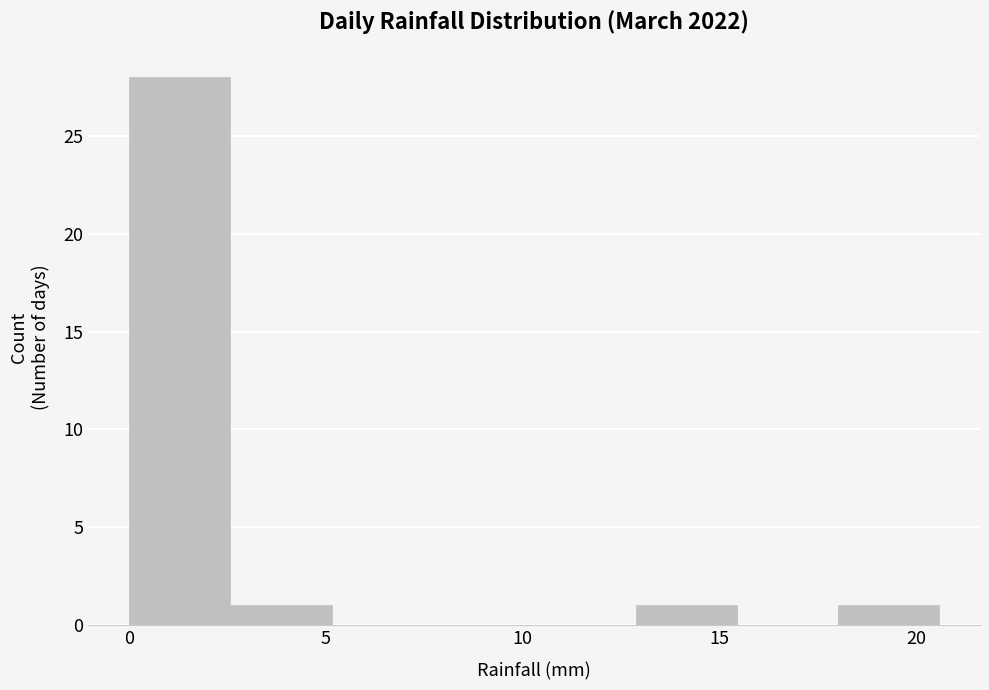

Reading left to right, list every bar in this chart as the range it spans on the x-axis followed by its height. Neither the bar edges nor the heights are printed on the chart, so give them approximately, as read against the axes.

0.0 to 2.5: 28
2.5 to 5.0: 1
5.0 to 7.5: 0
7.5 to 10.5: 0
10.5 to 13.0: 0
13.0 to 15.5: 1
15.5 to 18.0: 0
18.0 to 20.5: 1